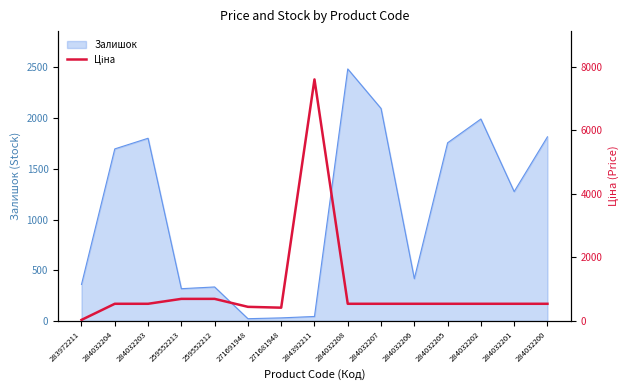

What is the highest value of the Залишок series?

2486